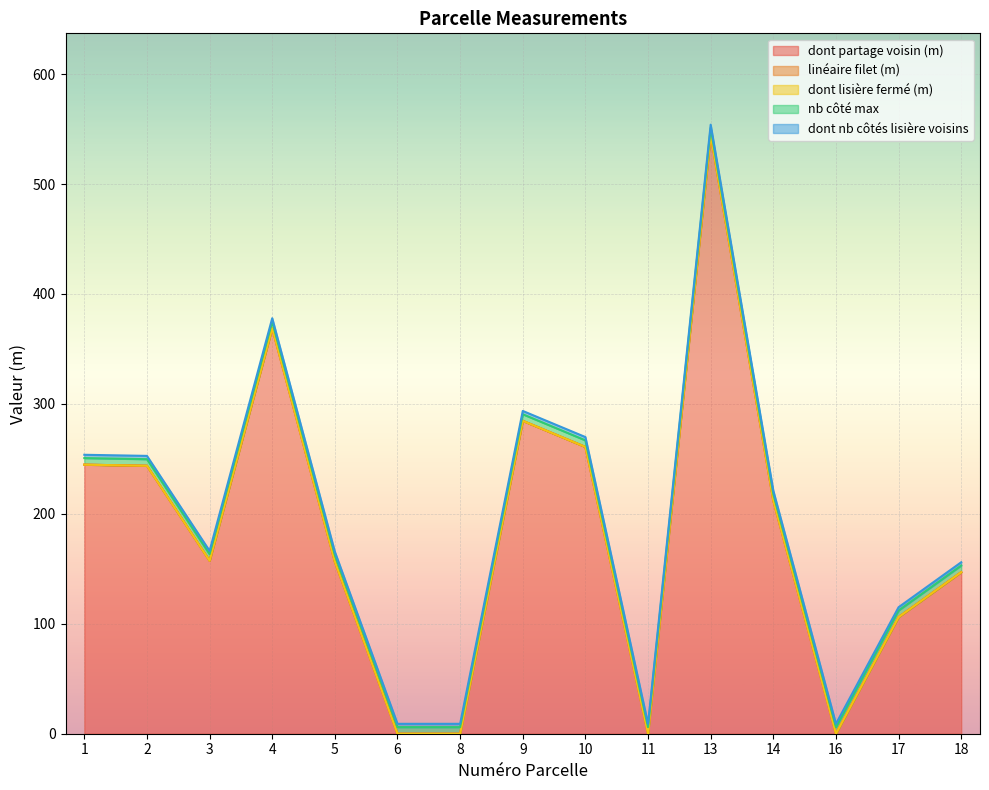

Between 5 and 14, which series saw the biggest shift?

dont partage voisin (m)